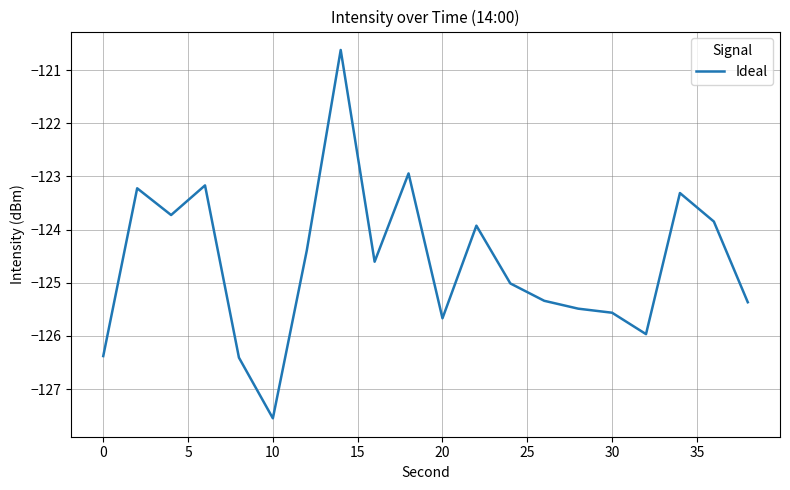

What is the greatest value displayed?

-120.6